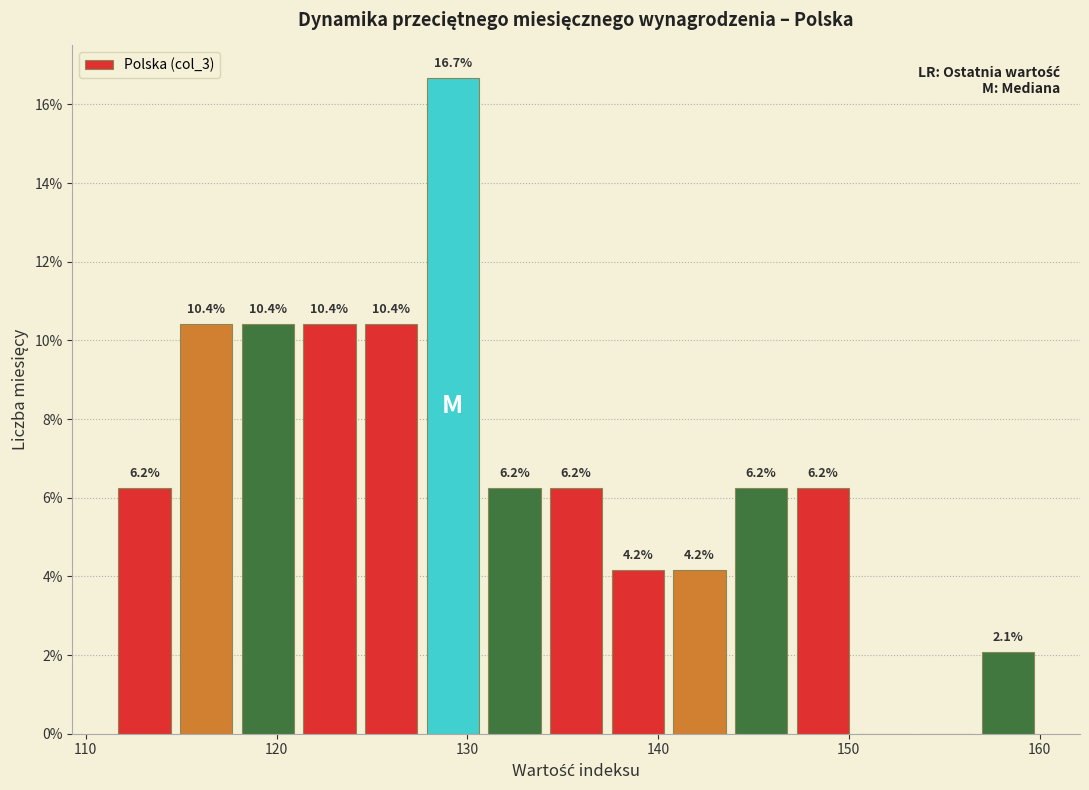

Around what value on the x-axis is the tallest bar? Give the approximate position of its centre, as read against the axis.

129